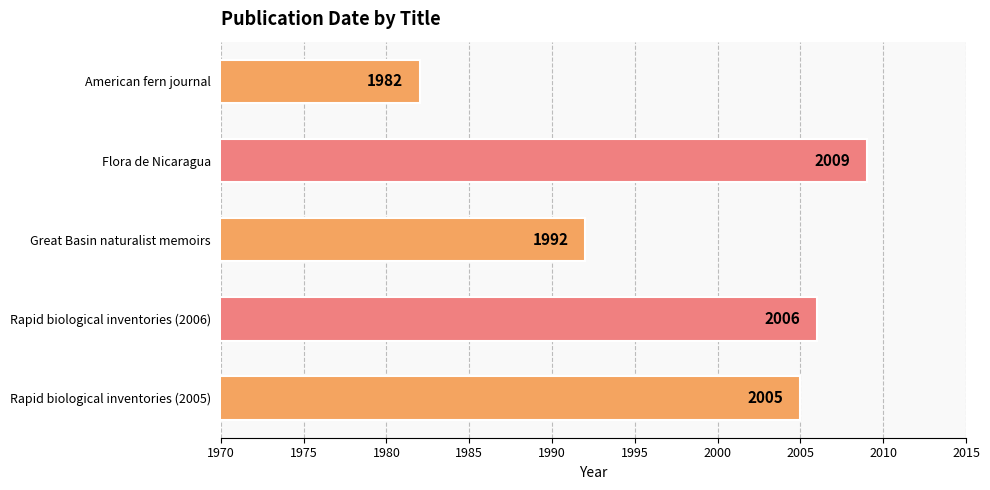

What is the label of the 2nd bar from the bottom?

Rapid biological inventories (2006)